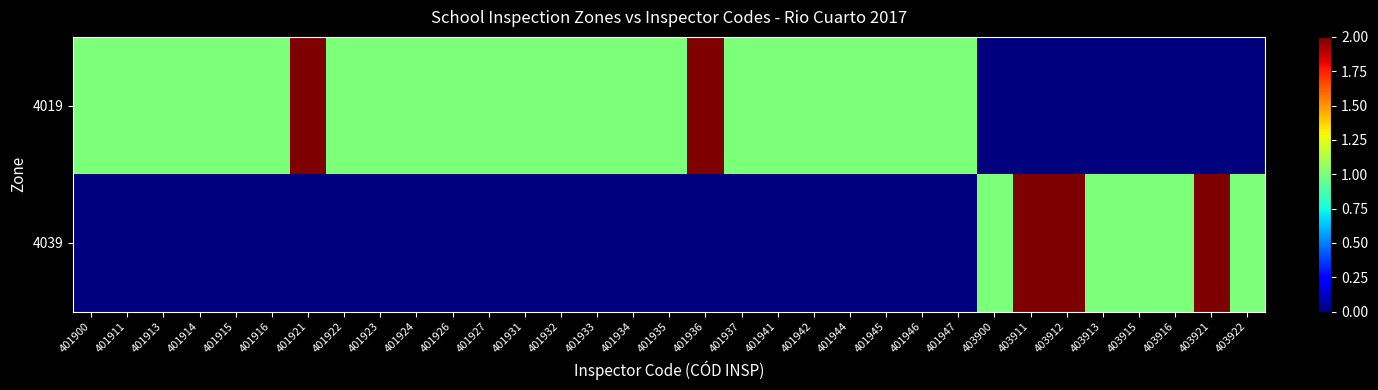

At which category does the chart reach its minimum across all series?

403900